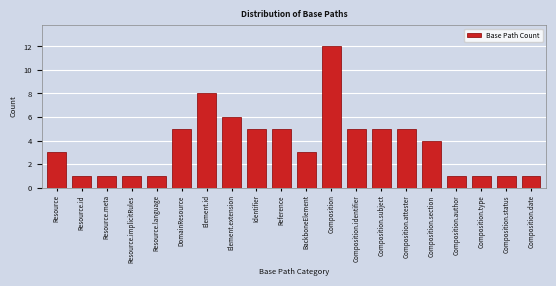

Reading right to left, transcribe all the data shown in this chart.

Composition.date=1	Composition.status=1	Composition.type=1	Composition.author=1	Composition.section=4	Composition.attester=5	Composition.subject=5	Composition.identifier=5	Composition=12	BackboneElement=3	Reference=5	Identifier=5	Element.extension=6	Element.id=8	DomainResource=5	Resource.language=1	Resource.implicitRules=1	Resource.meta=1	Resource.id=1	Resource=3